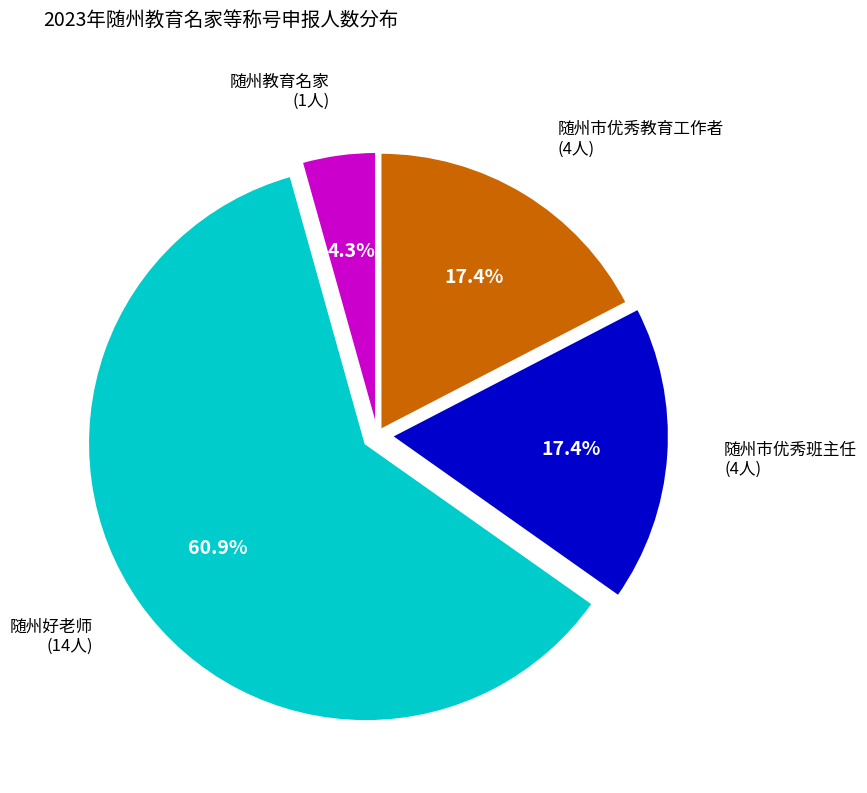

Is there a majority slice in this chart?

Yes